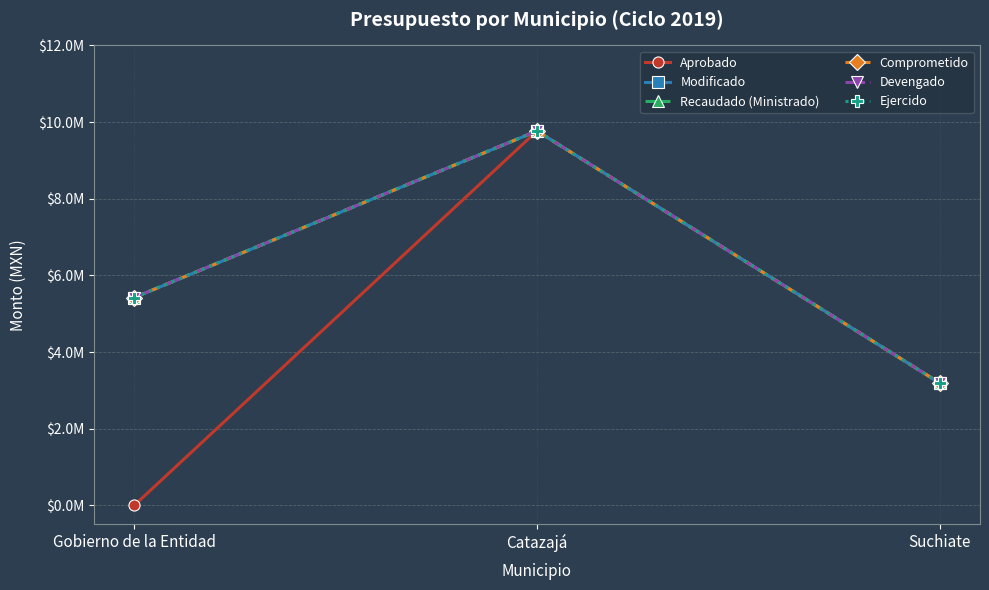

True or false: Comprometido has a value of 12876260.8 at Catazajá.

False